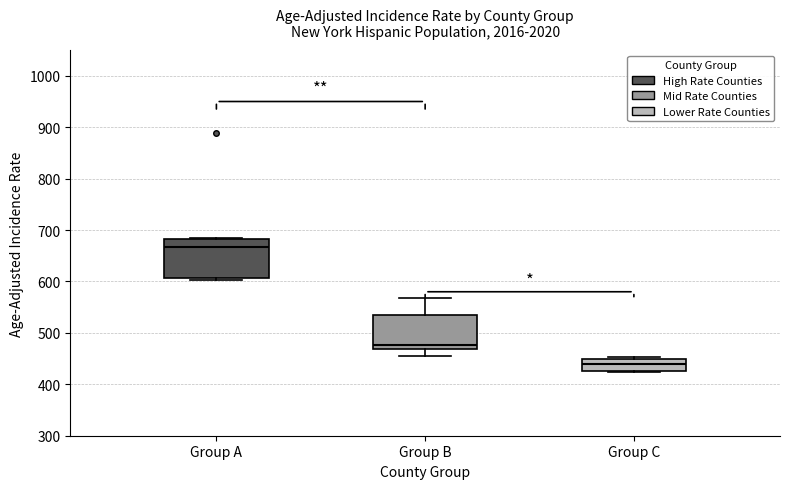

Reading left to right, read every box against the y-axis: the position of its median line, the range the box covers, and the ends of its whiskers. The values are not printed on the chart, so give them approximately, as read against the axis.

Group A: median 670, box 610 to 680, whiskers 600 to 690
Group B: median 480, box 470 to 530, whiskers 450 to 570
Group C: median 440, box 430 to 450, whiskers 420 to 450 (just above the box's upper edge)